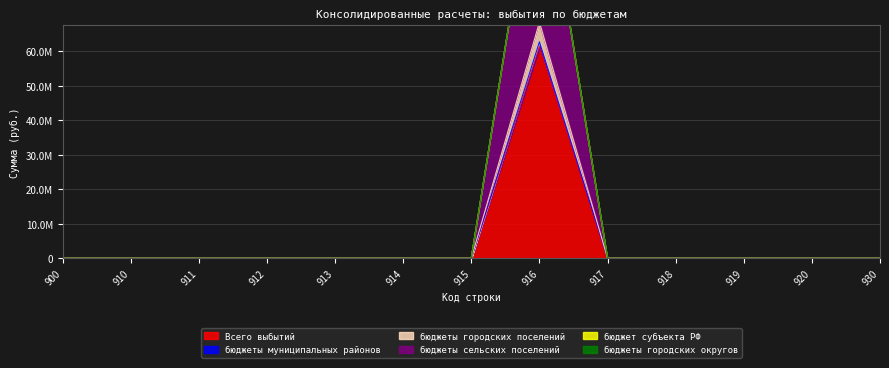

Does the chart have visible grid lines?

Yes